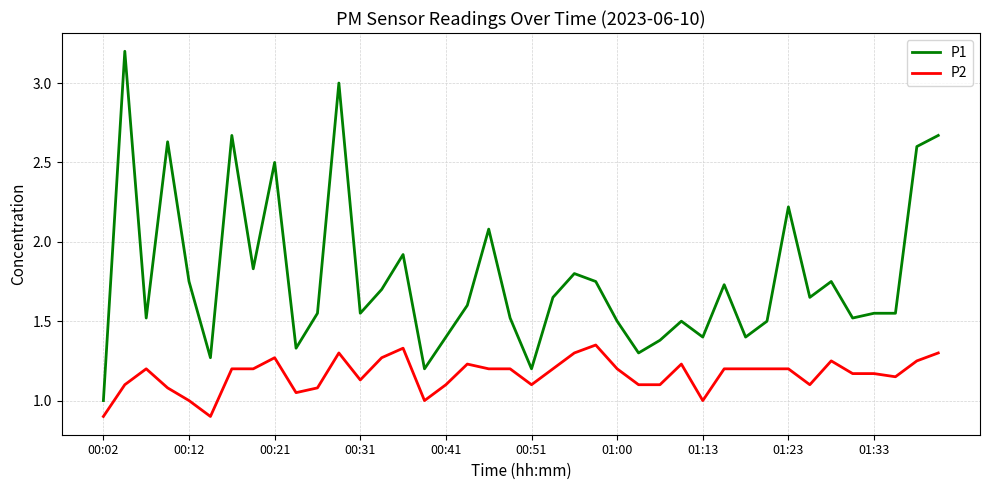

What is the greatest value displayed?

3.2